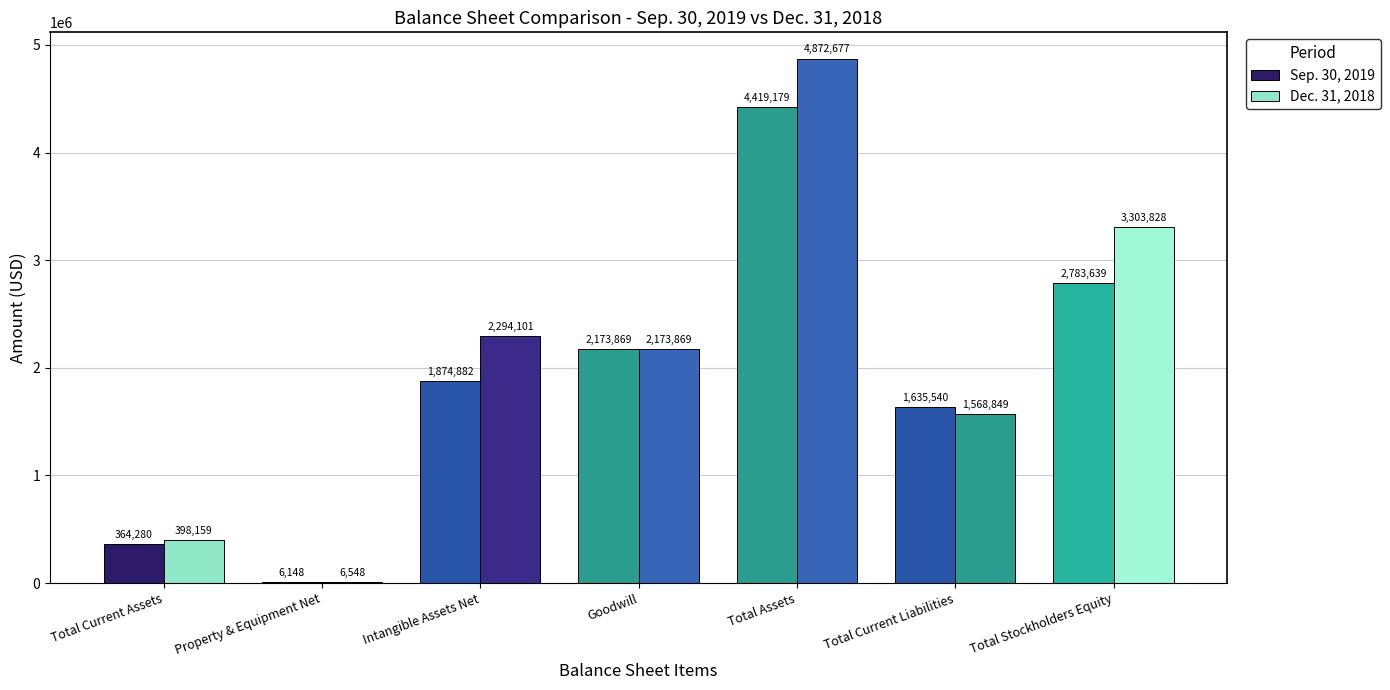

Reading left to right, what are all the values shown in this chart?

Sep. 30, 2019: 364280	6148	1874882	2173869	4419179	1635540	2783639
Dec. 31, 2018: 398159	6548	2294101	2173869	4872677	1568849	3303828